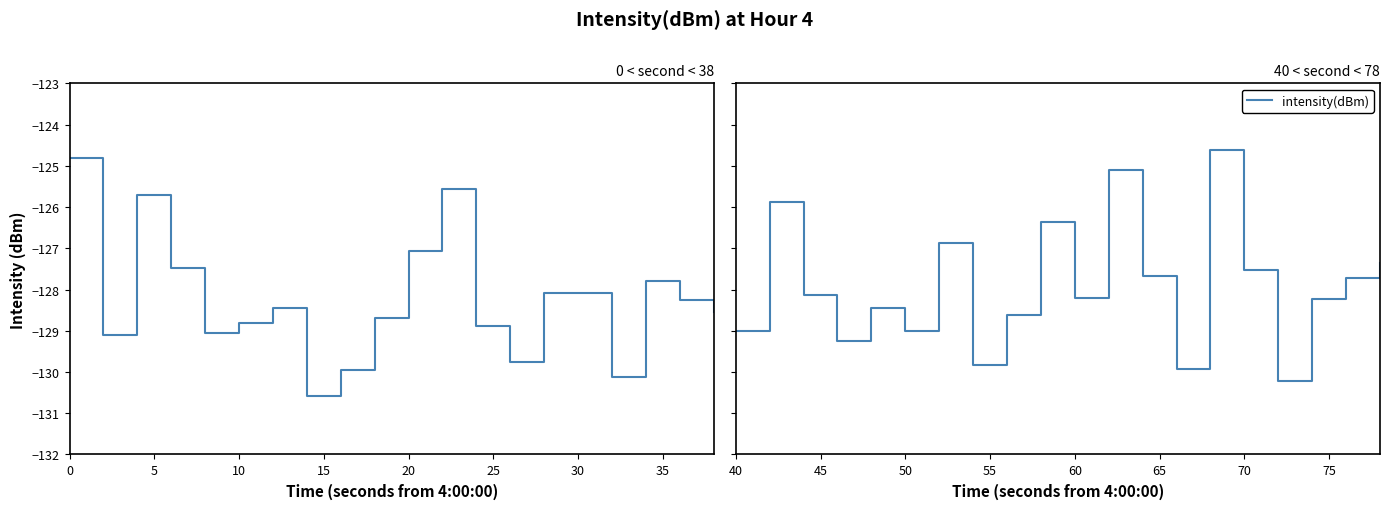

Does the chart display data point markers on the line(s)?

No